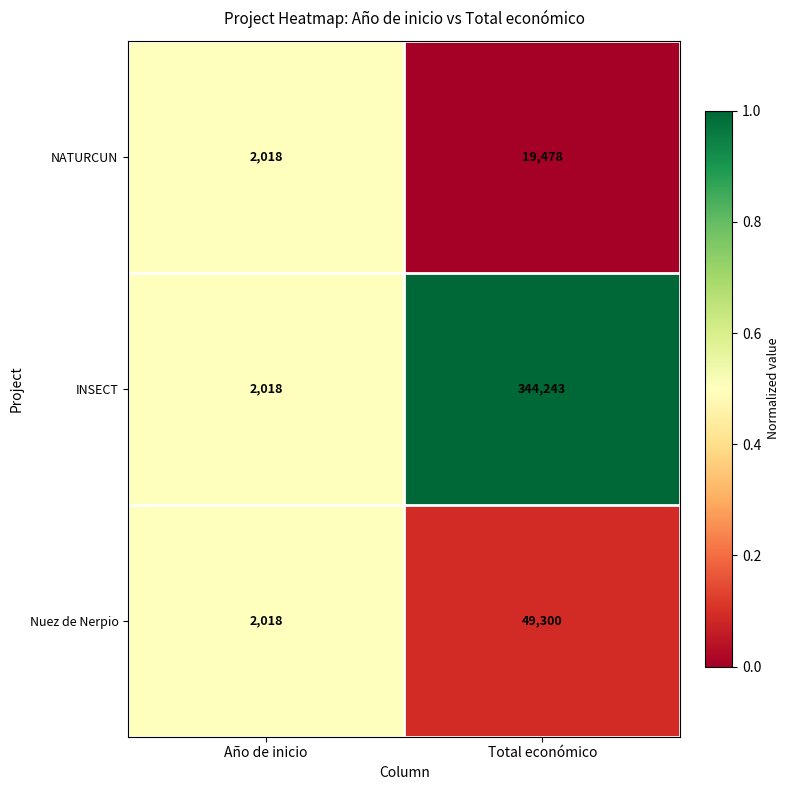

Count the number of data series in this chart.

3